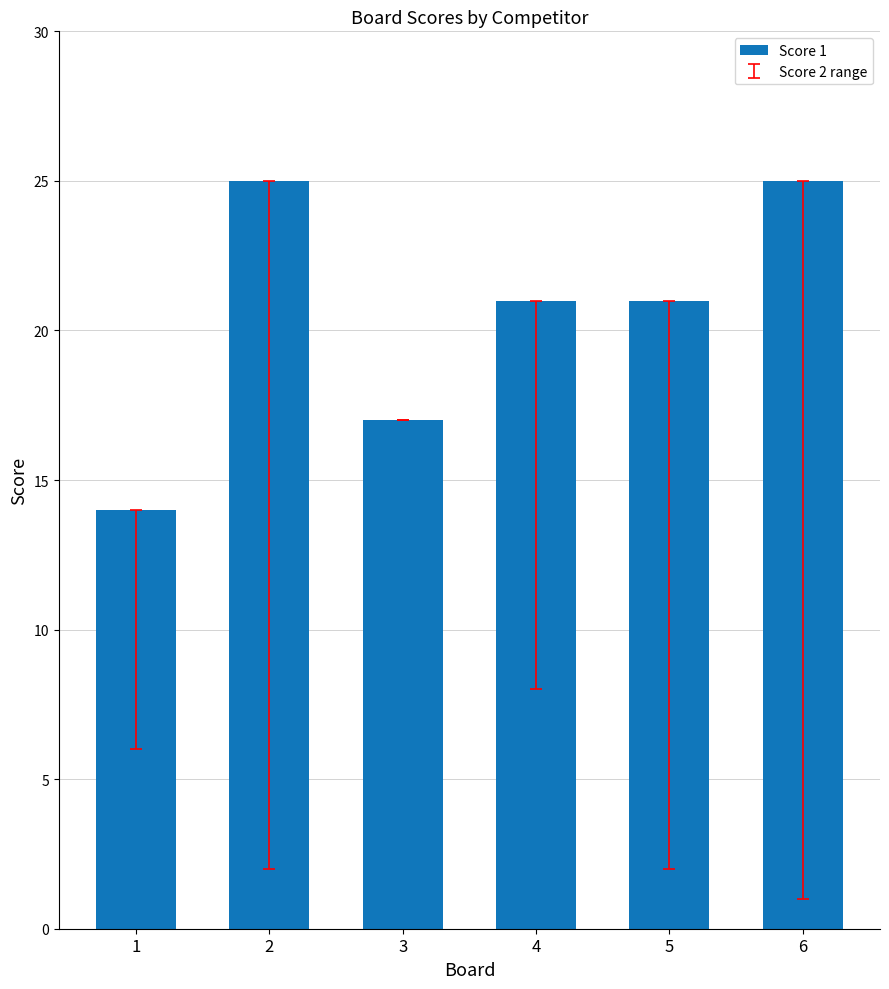

What is the value of the 6th bar from the left?

25